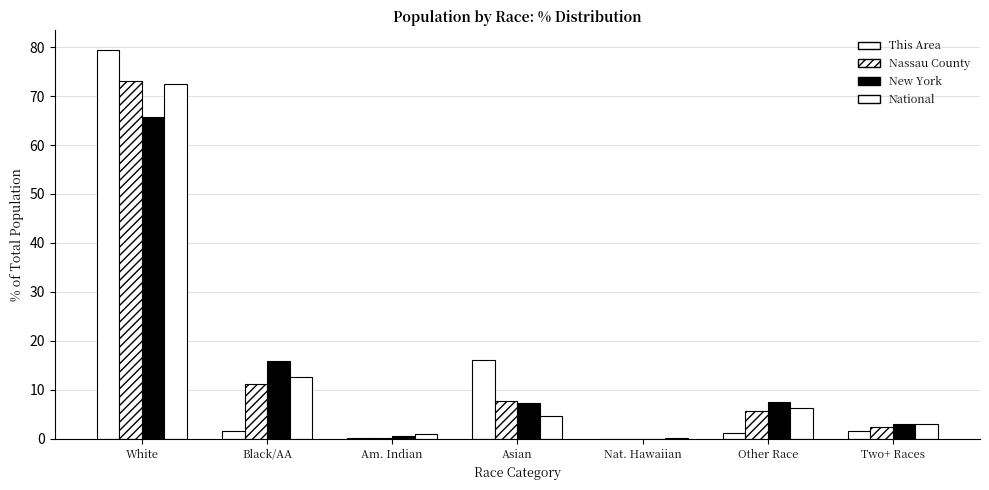

Which series has the largest total across all categories?

This Area